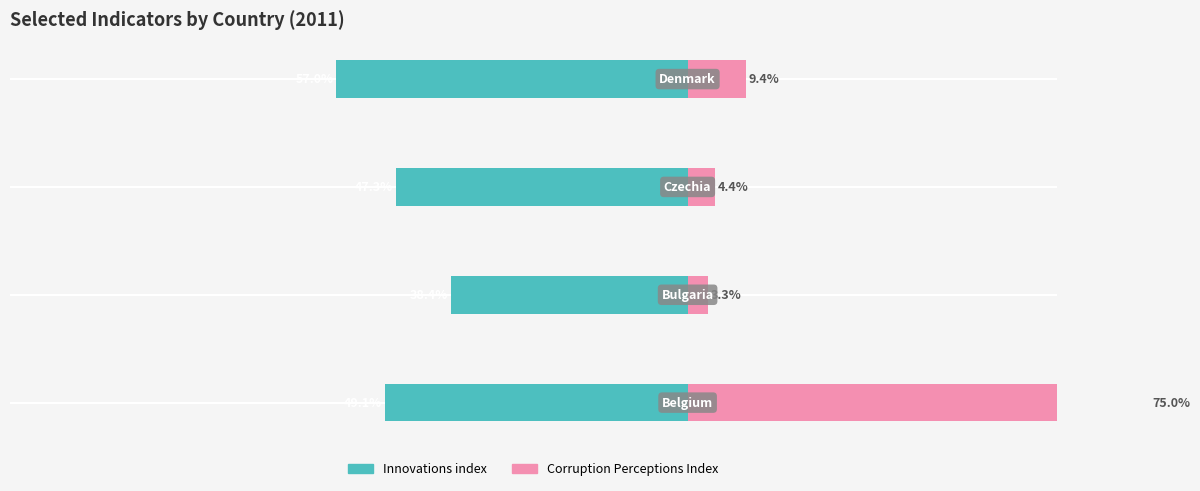

What is the highest value of the Innovations index series?

-38.4